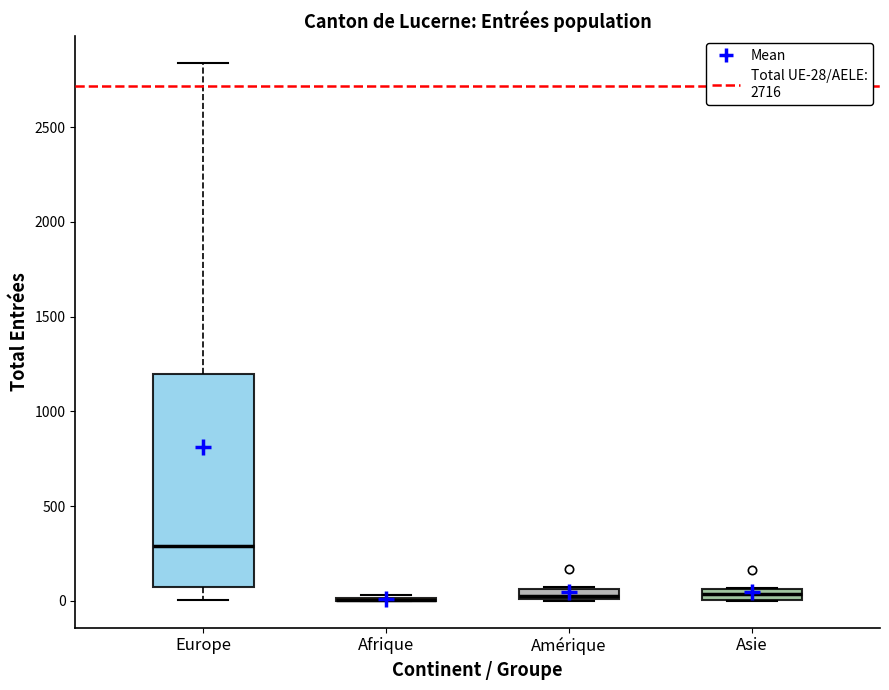

Where is the lower edge of the box for Asie on the y-axis? The values are not printed on the chart, so give them approximately, as read against the axis.

0